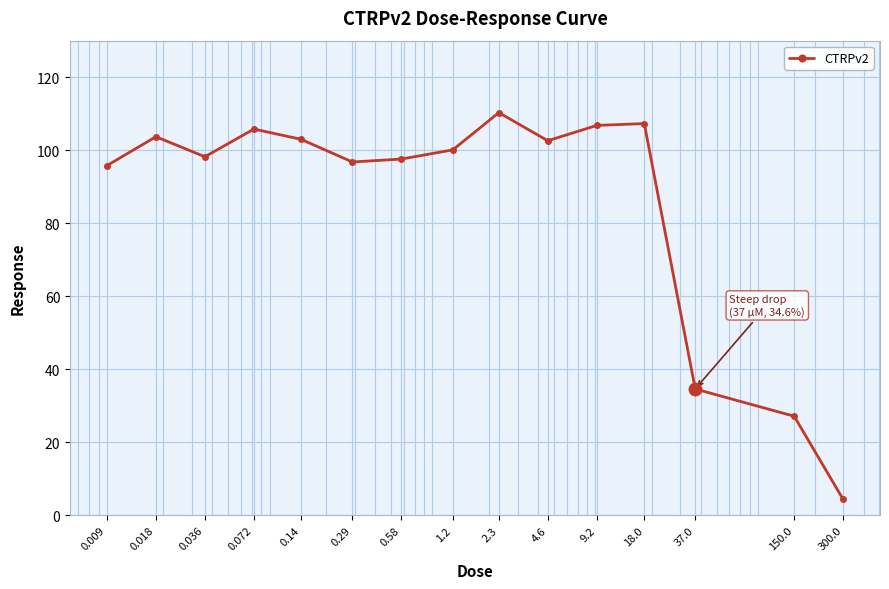

What is the value of the 4th point from the left?

105.8